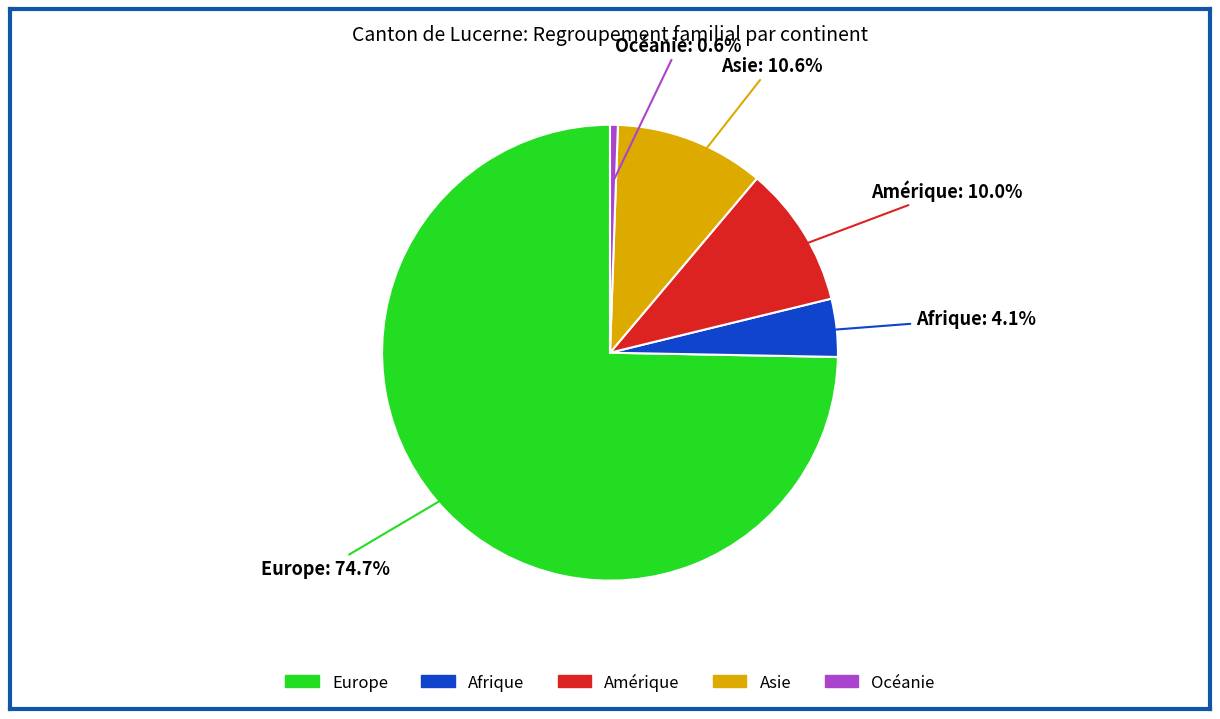

To the nearest percent, what percentage of the pie is Europe?

75%